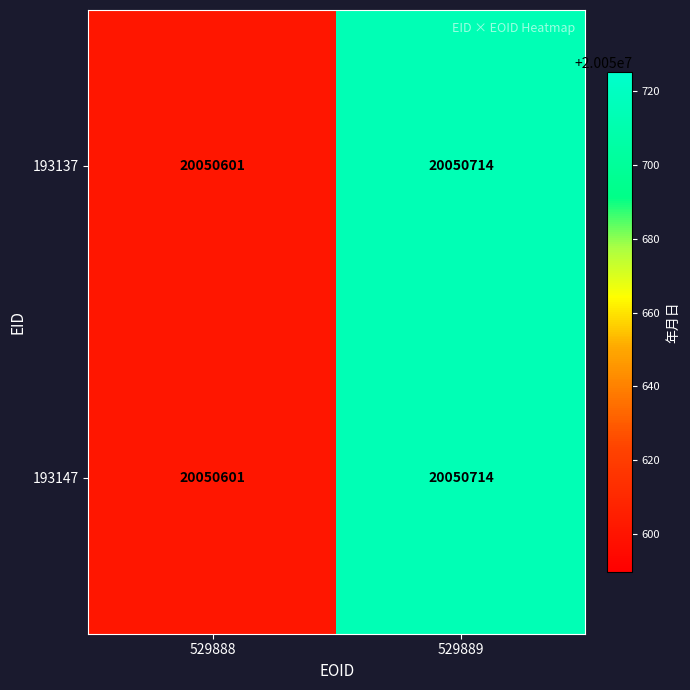

What is the sum of all 193147 values?

40101315